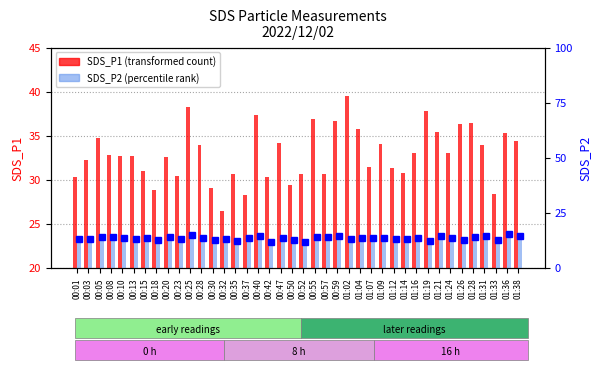

True or false: SDS_P2 has a value of 14.4 at 00:59.

True